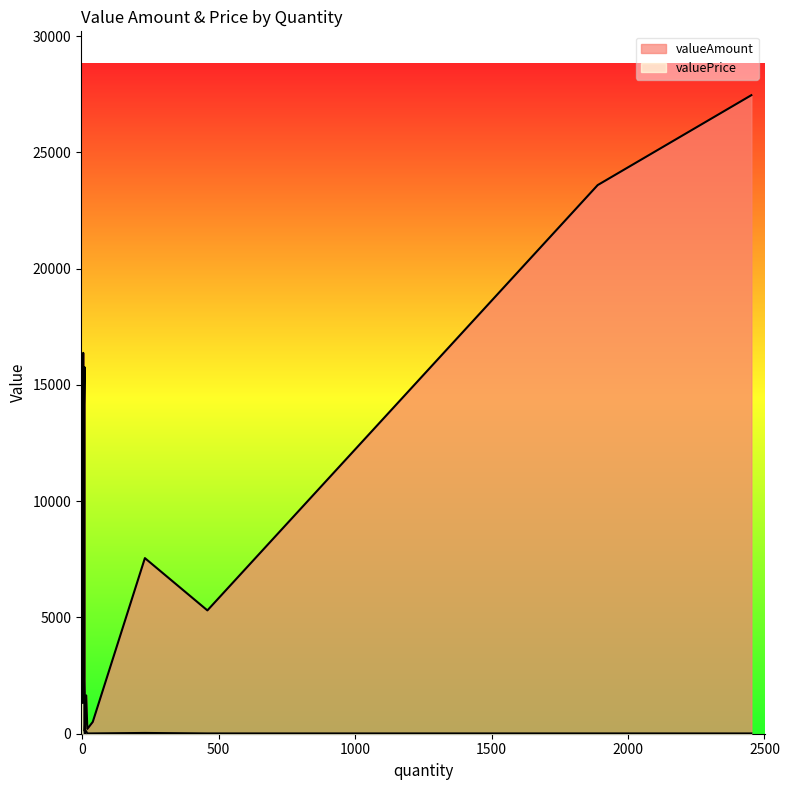

Where is the first local maximum for valueAmount?

9